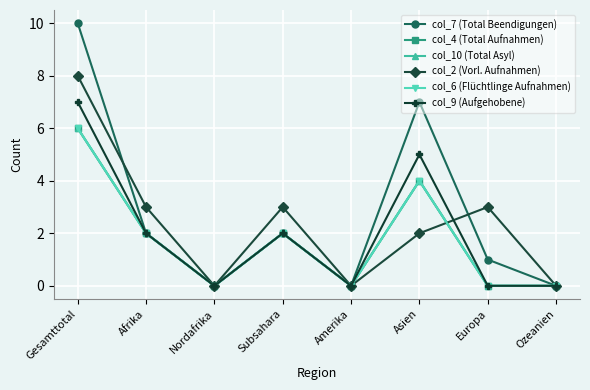

Which series has the largest total across all categories?

col_7 (Total Beendigungen)